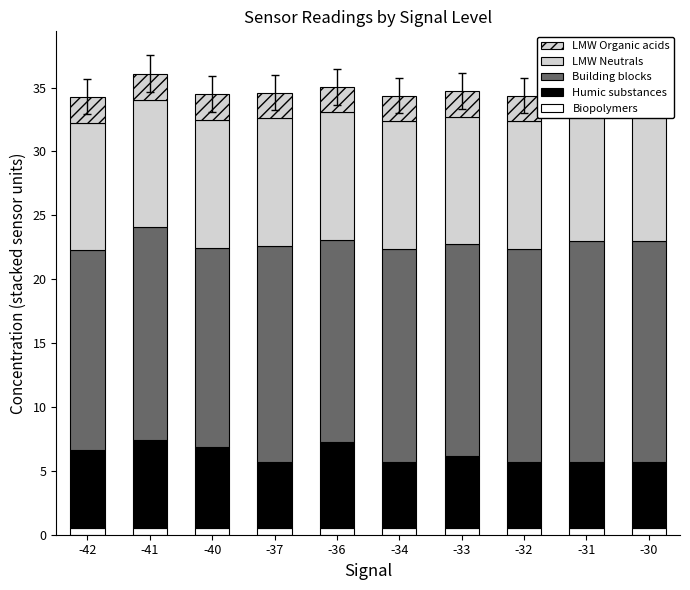

What is the spread (max minus min) of values at -34?

16.2